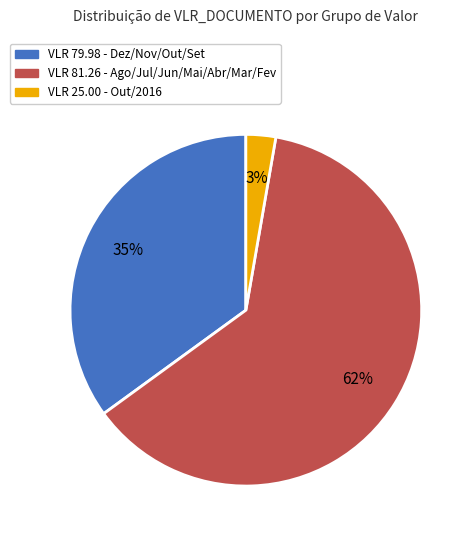

The VLR 81.26 - Ago/Jul/Jun/Mai/Abr/Mar/Fev slice represents 75% of the pie. True or false?

False